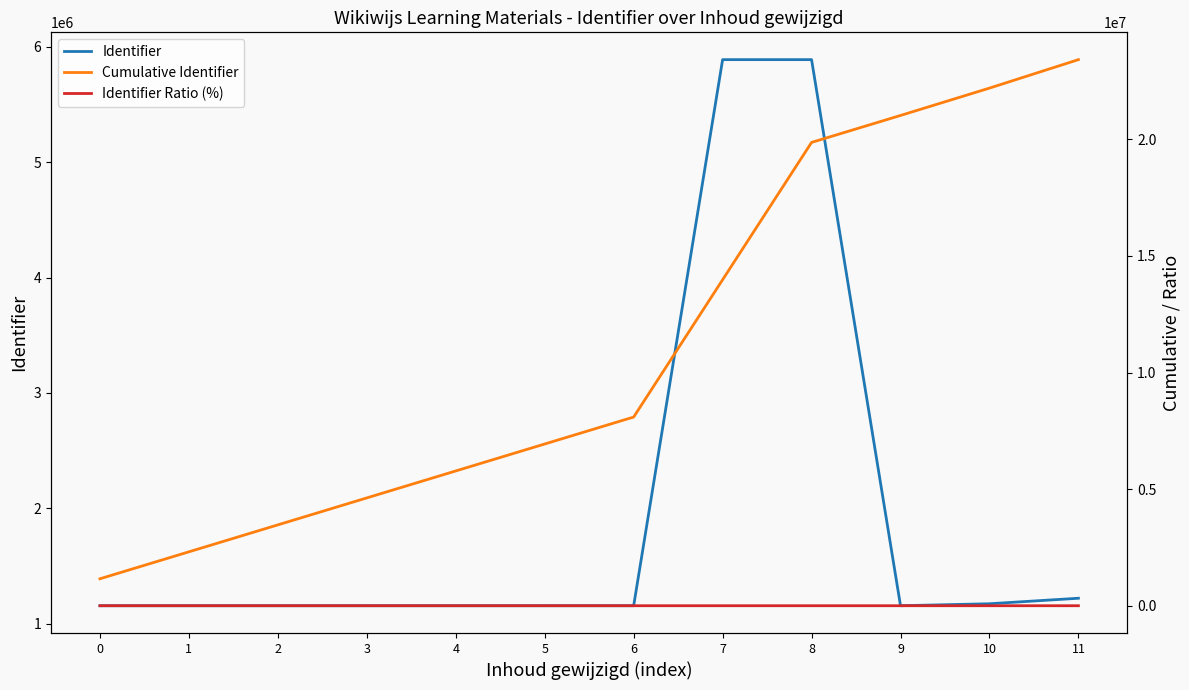

Rank the series at 9 from highest to lowest value.

Cumulative Identifier, Identifier, Identifier Ratio (%)